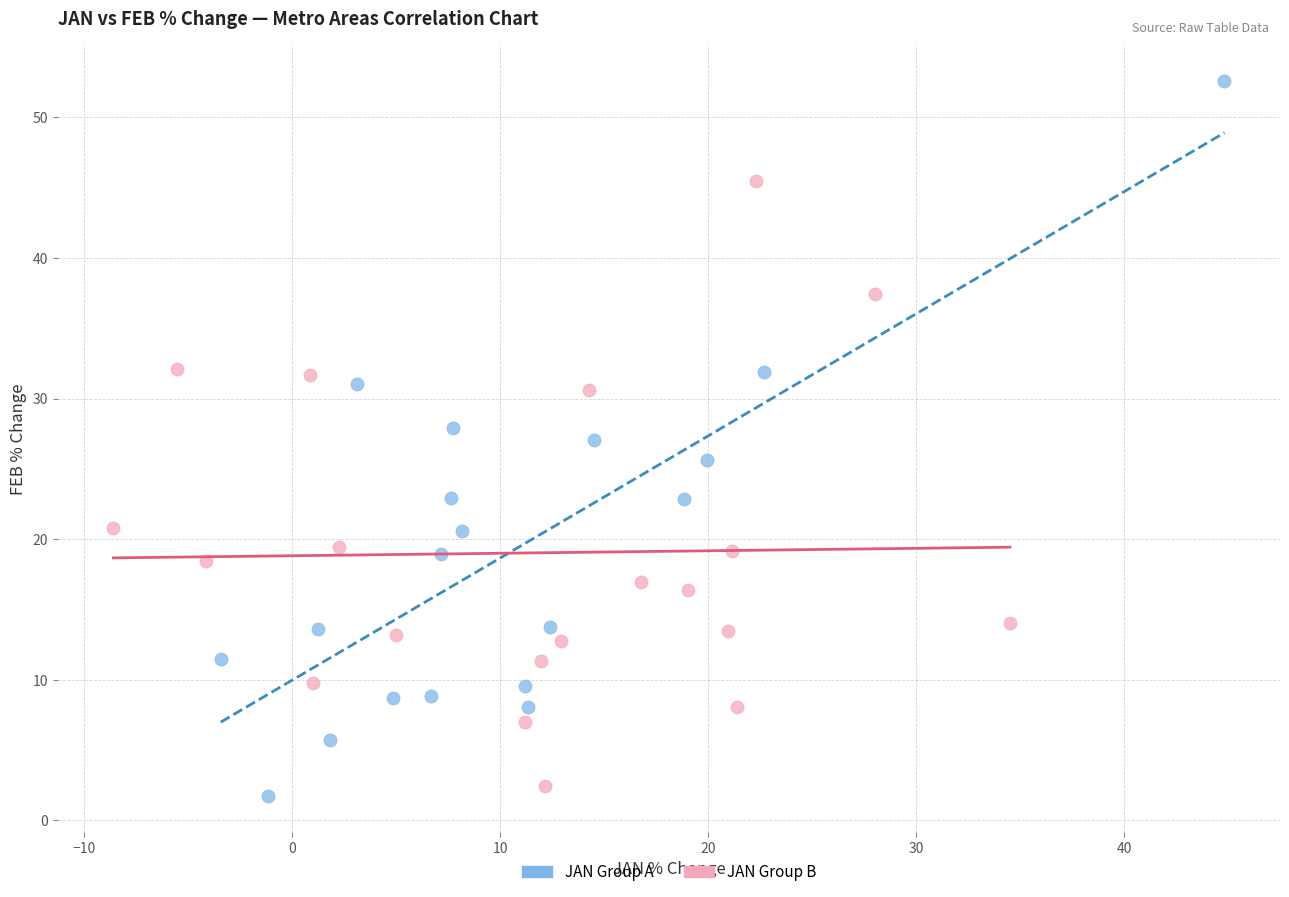

Which series has the widest spread of Y values?

JAN Group A